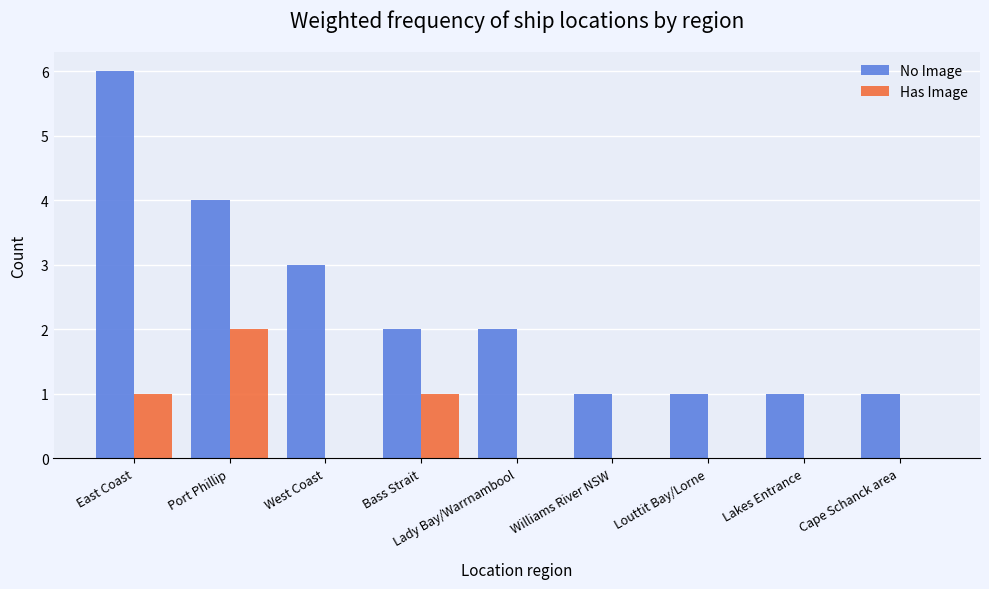

What is the greatest value displayed?

6